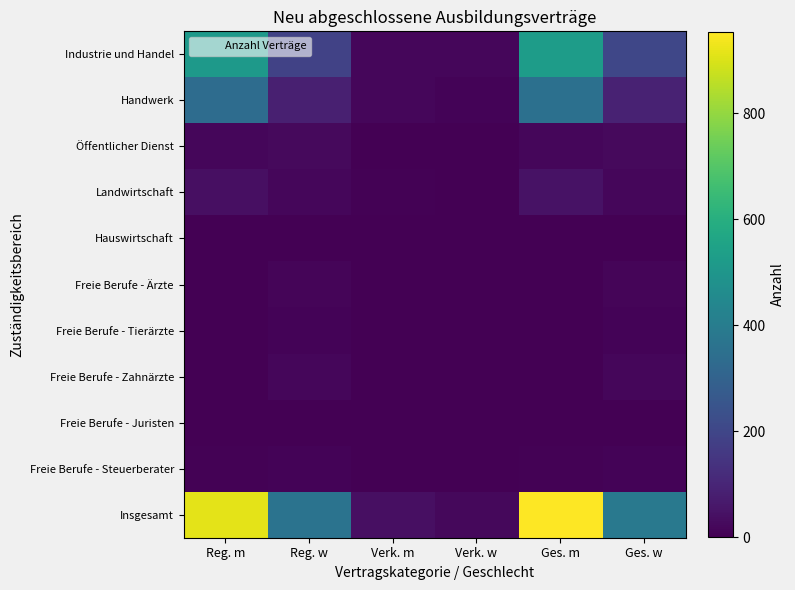

List the series in order of their peak value, highest first.

Insgesamt, Industrie und Handel, Handwerk, Landwirtschaft, Öffentlicher Dienst, Freie Berufe - Zahnärzte, Freie Berufe - Ärzte, Freie Berufe - Tierärzte, Freie Berufe - Steuerberater, Hauswirtschaft, Freie Berufe - Juristen